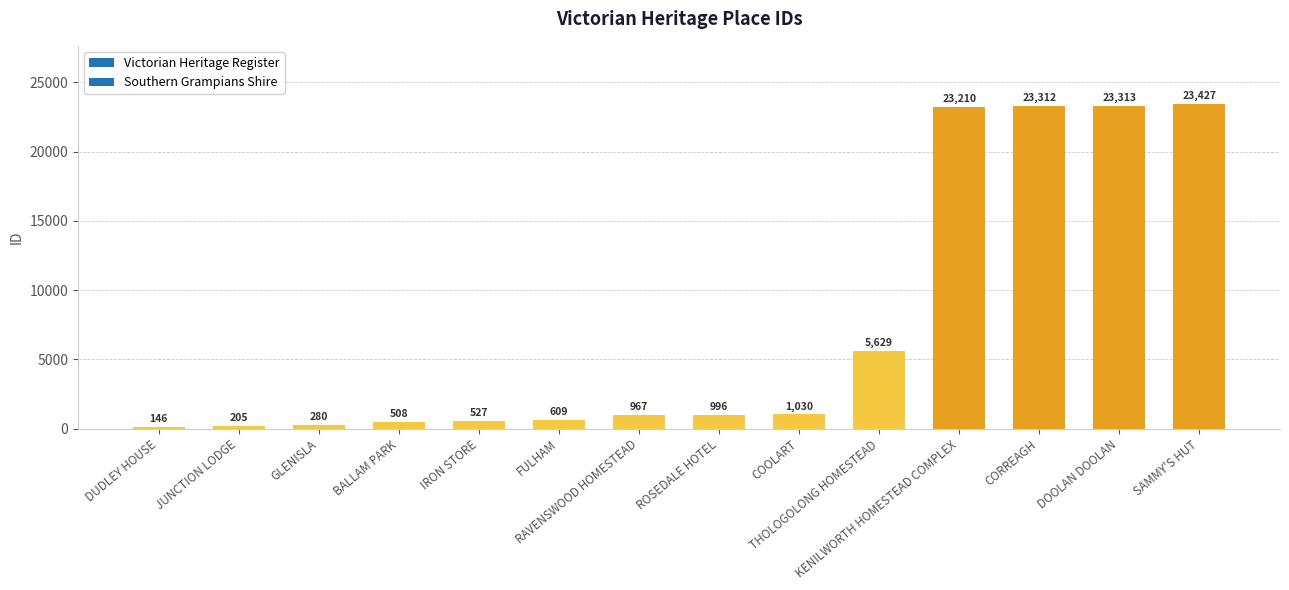

What is the label of the 8th bar from the right?

RAVENSWOOD HOMESTEAD